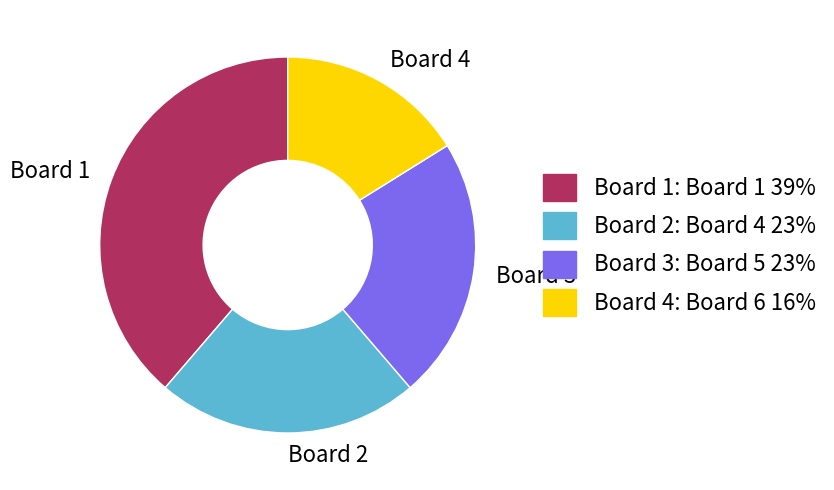

How many slices are in this pie chart?

4